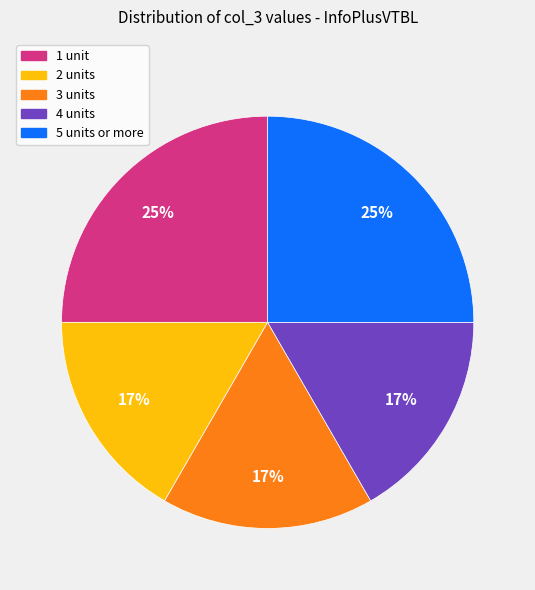

Does any single category account for the majority?

No